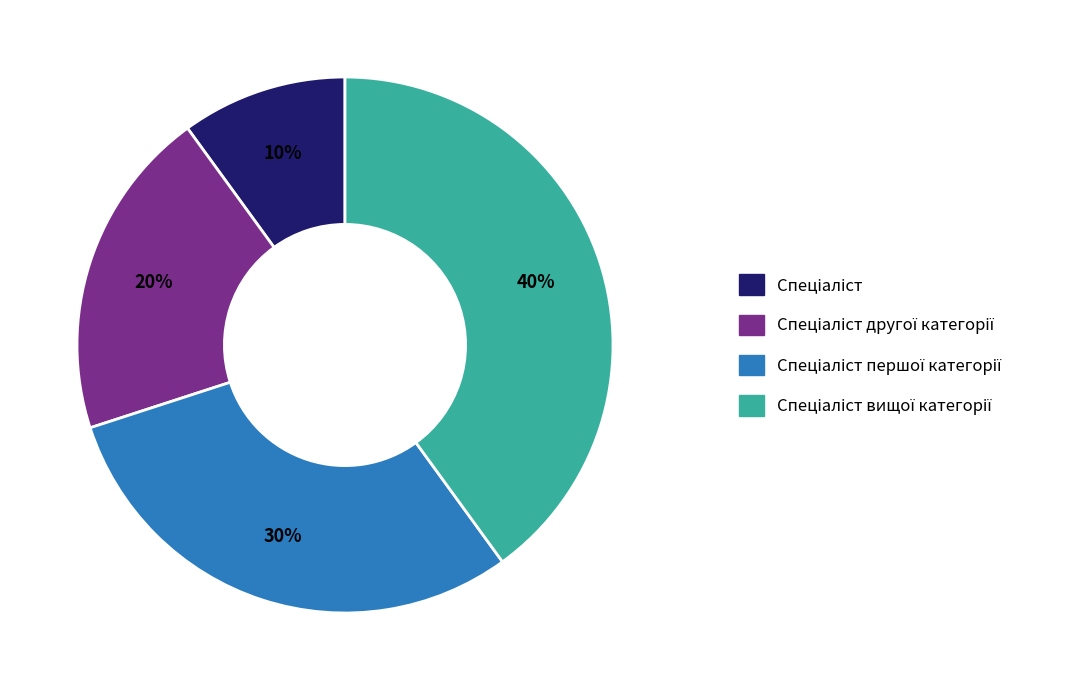

Is there a majority slice in this chart?

No